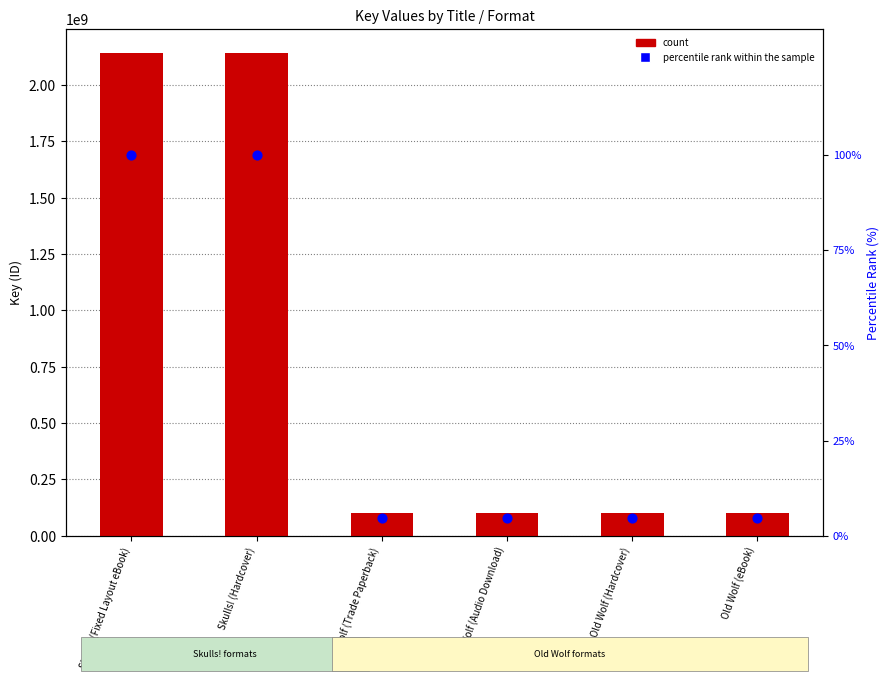

Which series reaches the maximum Y coordinate?

count